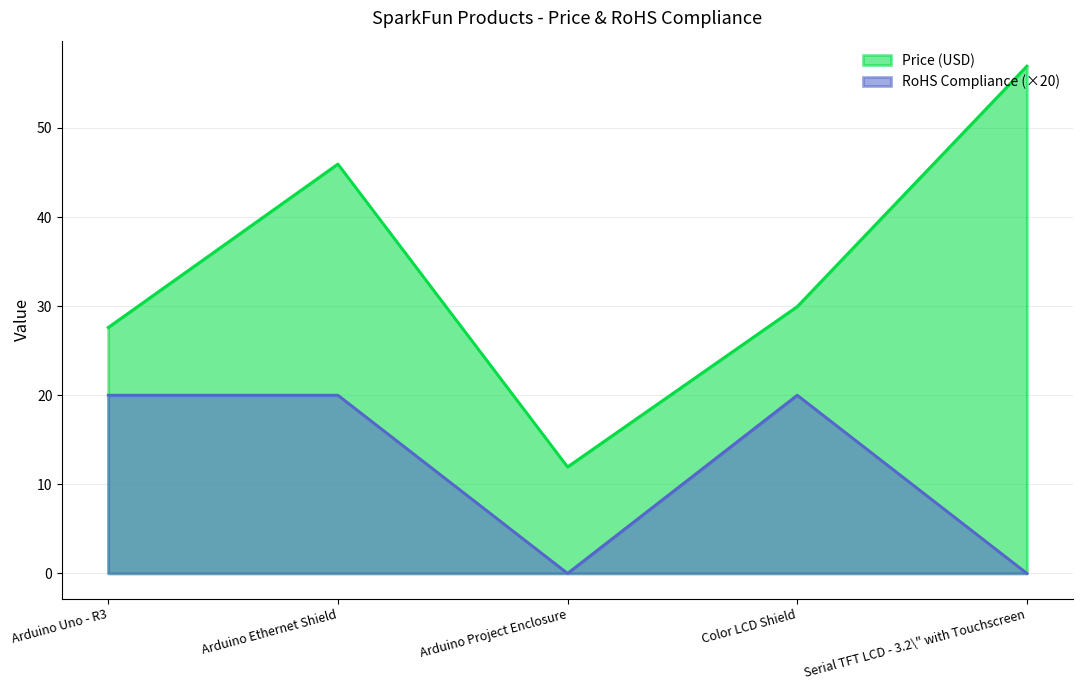

Which series has the largest total across all categories?

Price (USD)